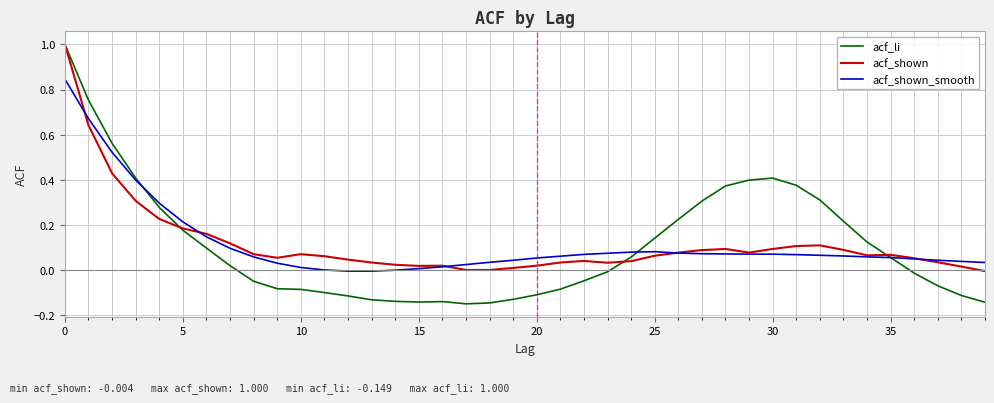

What is the maximum value shown in the chart?

1.0